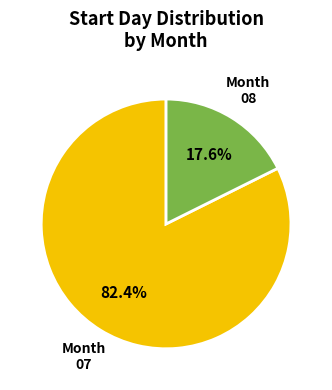

What percentage is the 07 slice, to the nearest percent?

82%